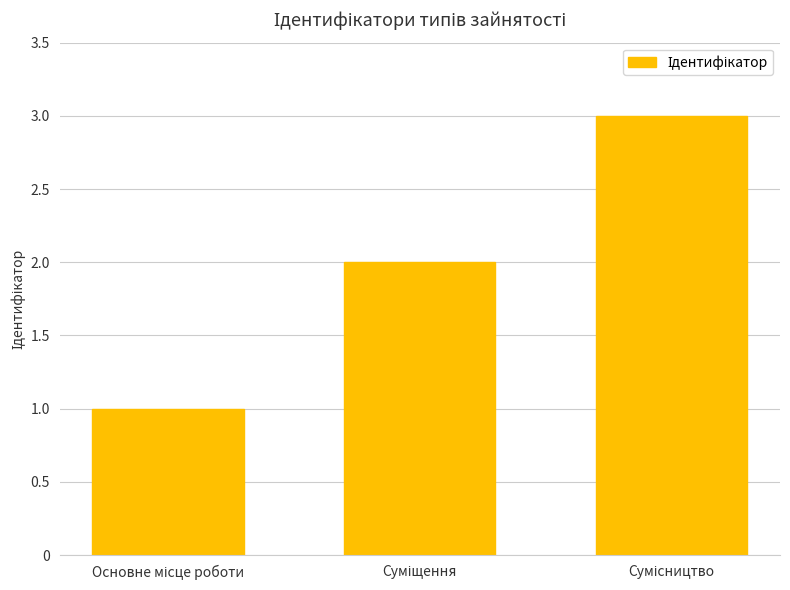

What is the greatest value displayed?

3